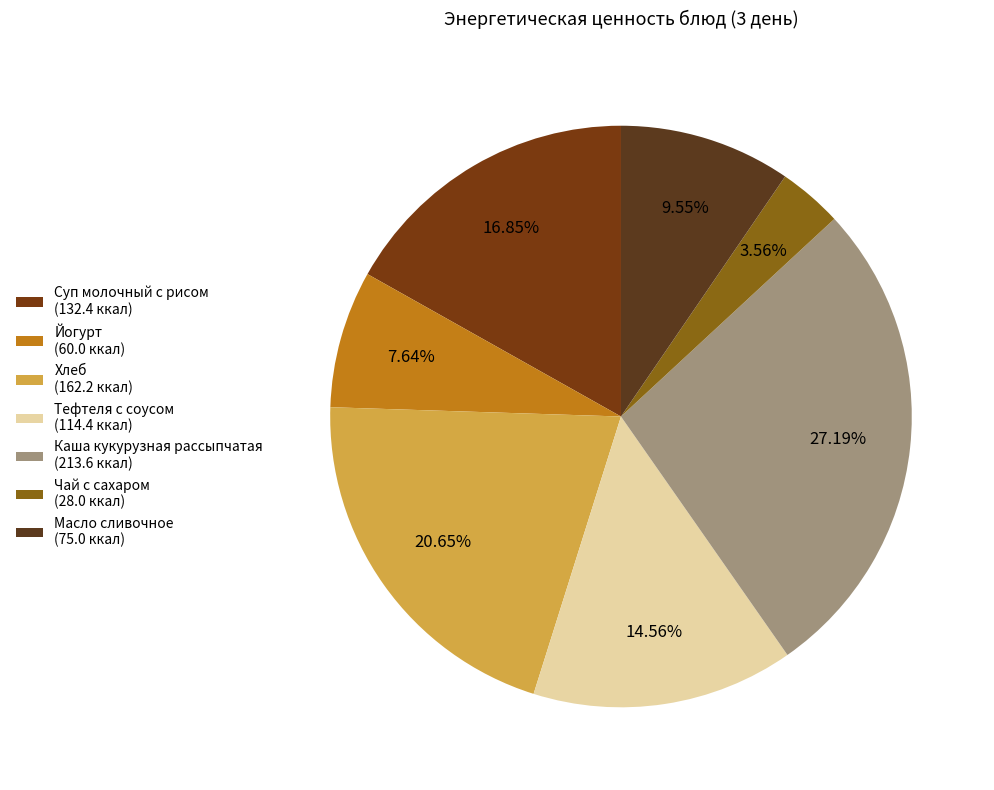

Approximately how many times larger is the value at Каша кукурузная рассыпчатая compared to Тефтеля с соусом?

1.9